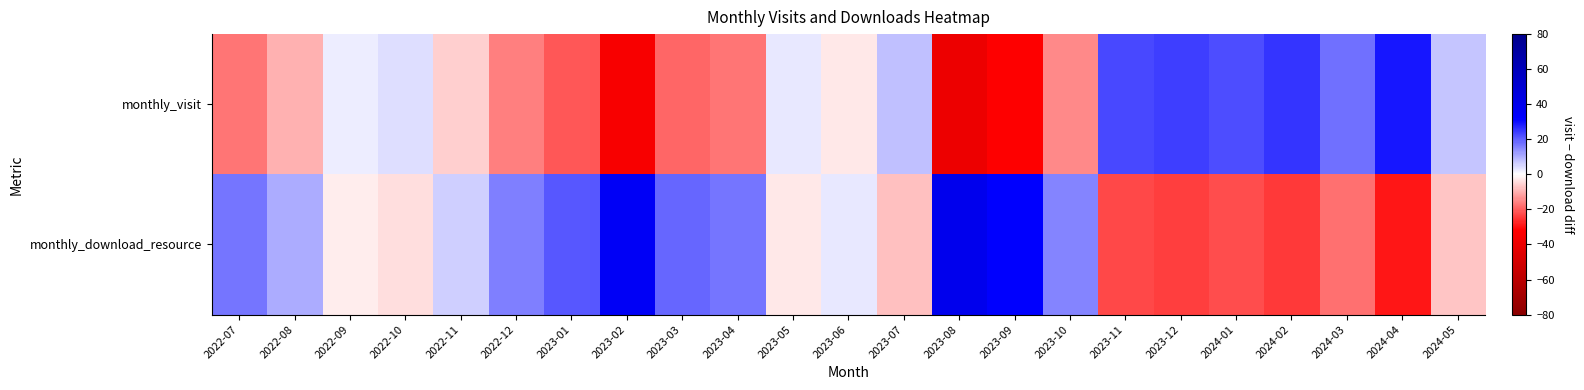

Reading right to left, transcribe all the data shown in this chart.

monthly_visit: 2024-05=7	2024-04=29	2024-03=18	2024-02=25	2024-01=22	2023-12=24	2023-11=23	2023-10=-15	2023-09=-32	2023-08=-39	2023-07=8	2023-06=-3	2023-05=3	2023-04=-17	2023-03=-19	2023-02=-35	2023-01=-21	2022-12=-16	2022-11=-6	2022-10=4	2022-09=2	2022-08=-10	2022-07=-17
monthly_download_resource: 2024-05=-7	2024-04=-29	2024-03=-18	2024-02=-25	2024-01=-22	2023-12=-24	2023-11=-23	2023-10=15	2023-09=32	2023-08=39	2023-07=-8	2023-06=3	2023-05=-3	2023-04=17	2023-03=19	2023-02=35	2023-01=21	2022-12=16	2022-11=6	2022-10=-4	2022-09=-2	2022-08=10	2022-07=17